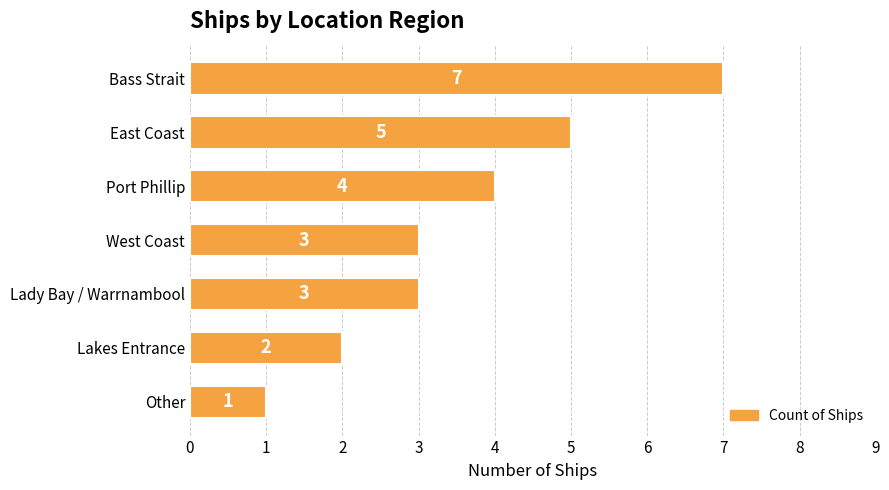

Reading top to bottom, what are all the values shown in this chart?

7	5	4	3	3	2	1